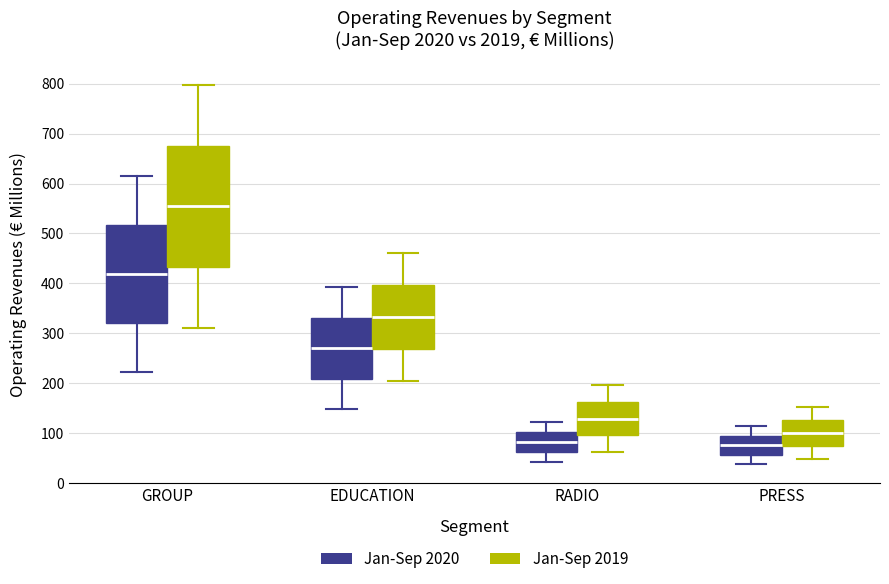

Where does the lower whisker of the box for EDUCATION (Jan-Sep 2020) end on the y-axis? The values are not printed on the chart, so give them approximately, as read against the axis.

150